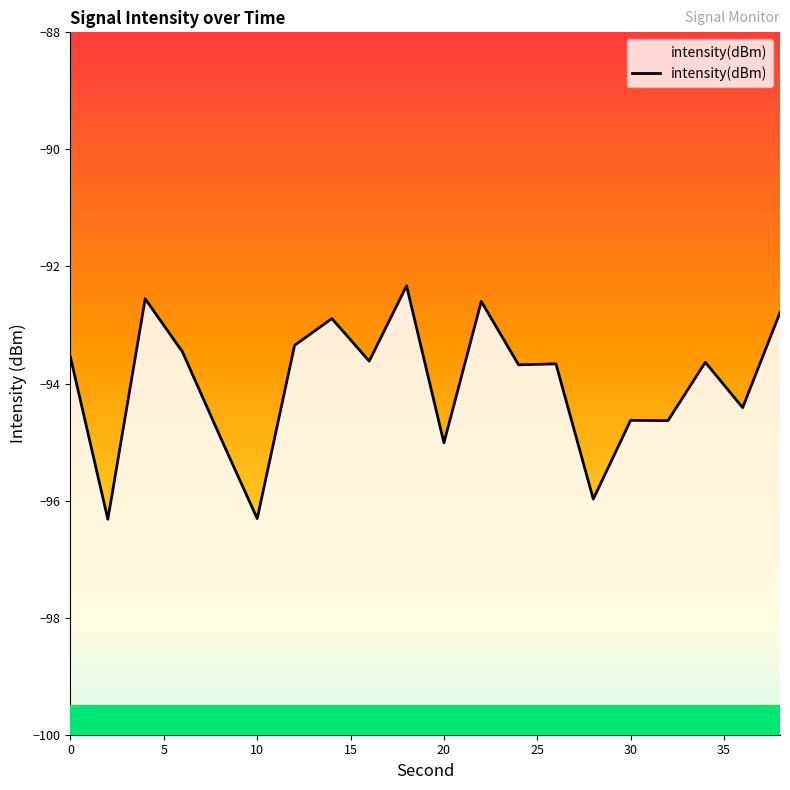

Does the chart have visible grid lines?

No